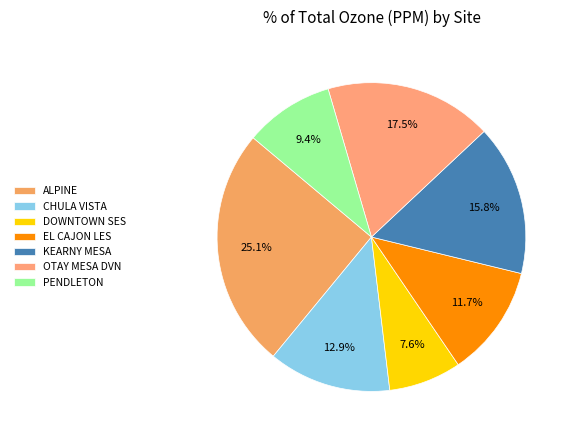

Do PENDLETON and CHULA VISTA together represent more than half of the pie?

No